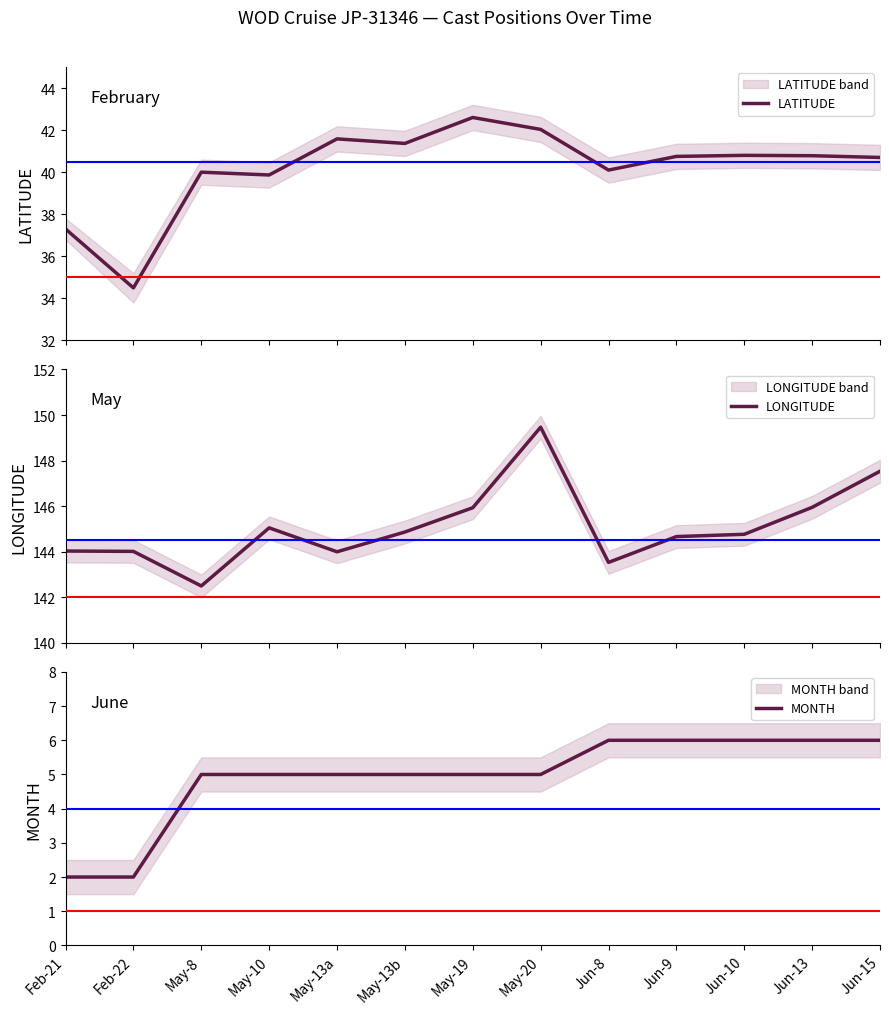

How many lines are shown in the chart?

3